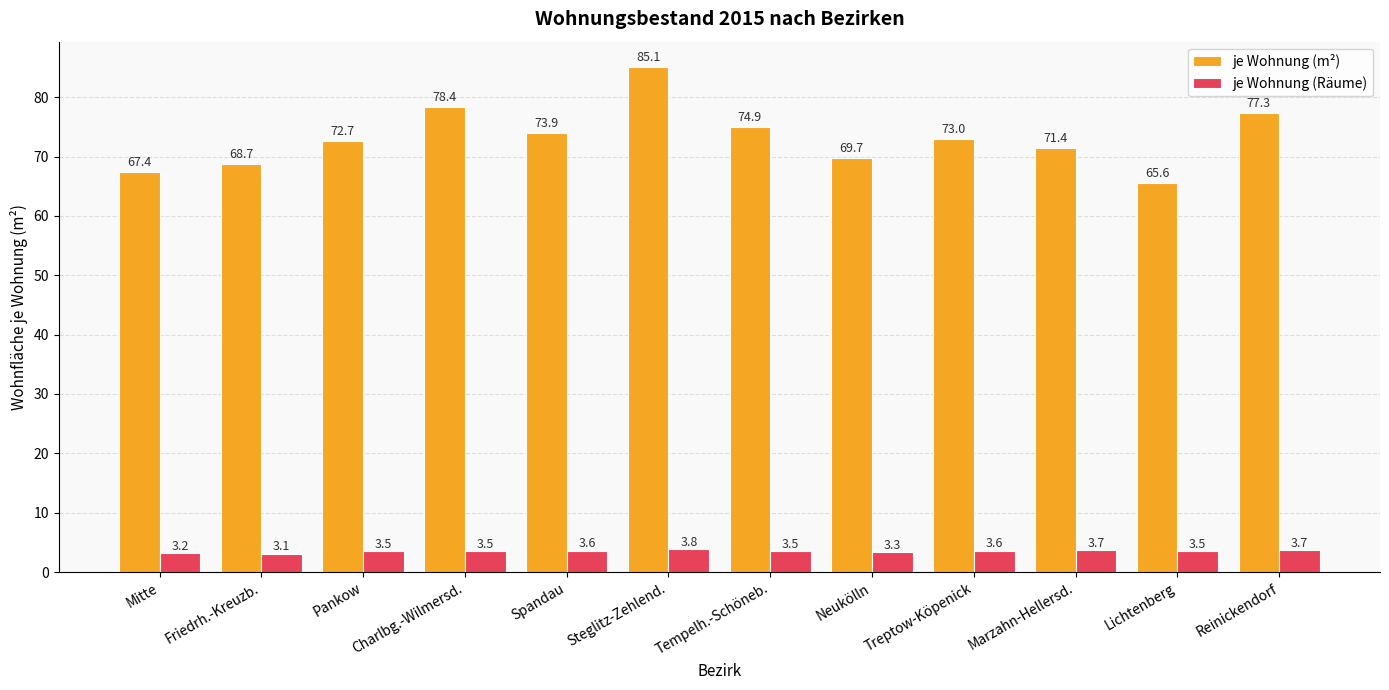

Read the je Wohnung (m²) value at Reinickendorf.

77.3